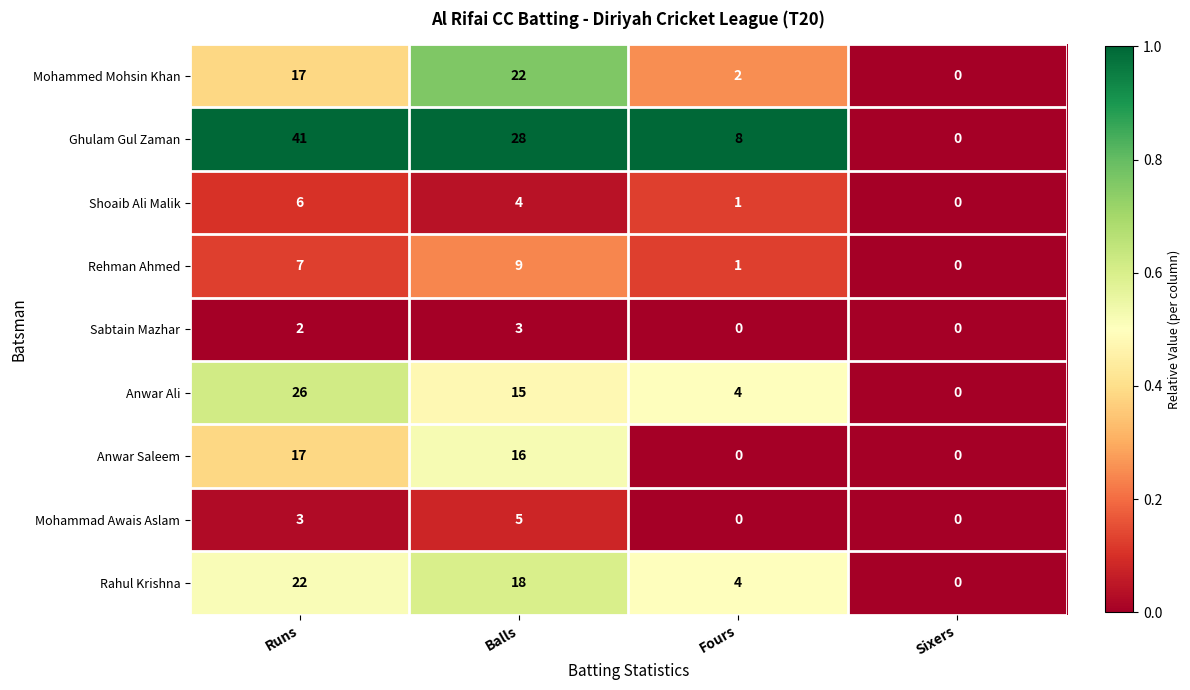

True or false: Rahul Krishna has a value of 27 at Balls.

False